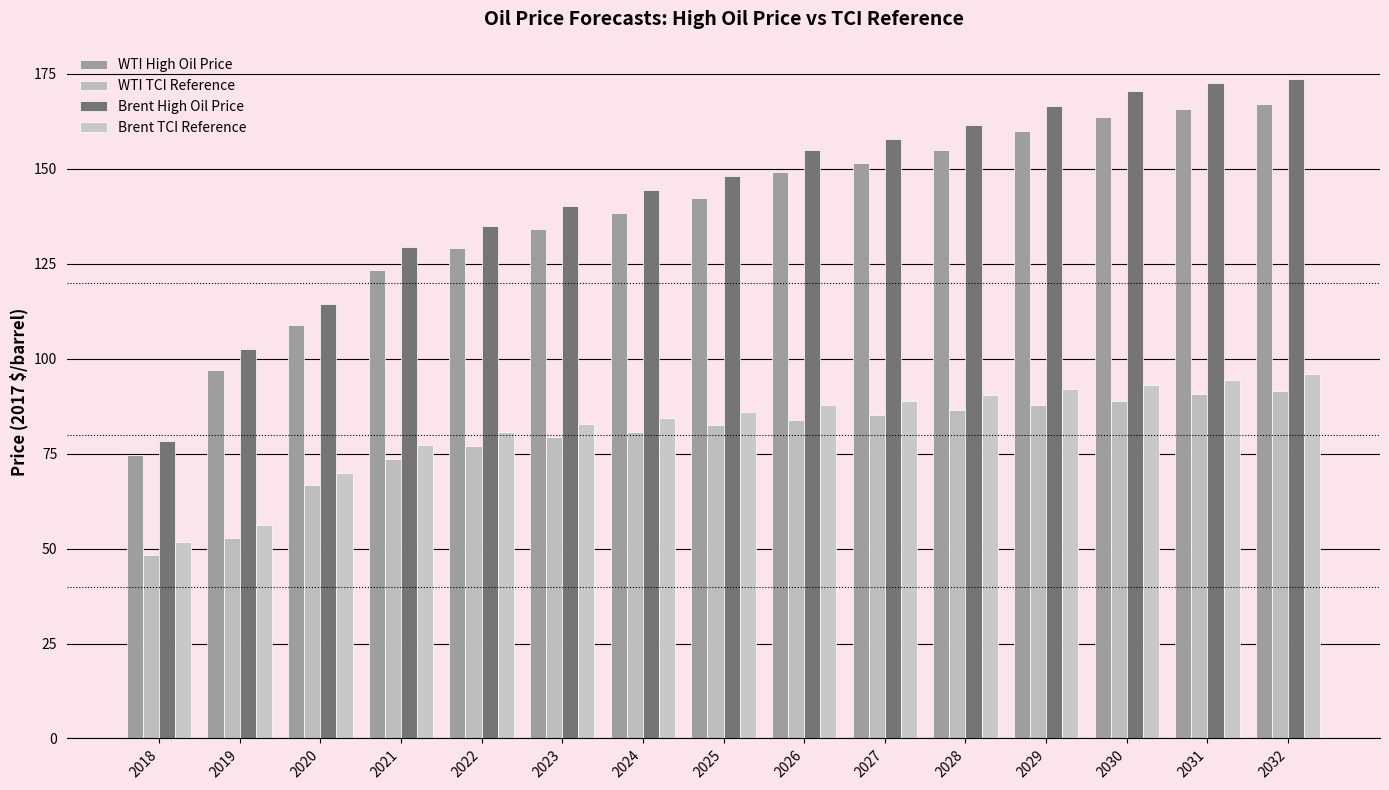

Is the value of WTI High Oil Price at 2018 greater than the value of Brent TCI Reference at 2026?

No